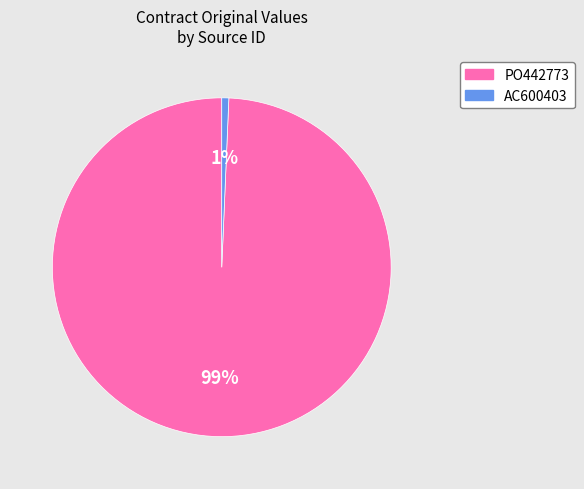

To the nearest percent, what is the average slice percentage?

50%